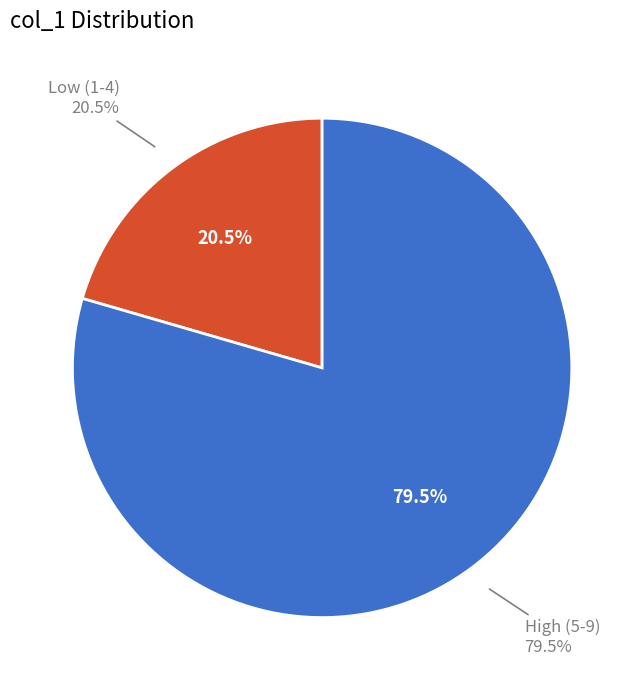

To the nearest percent, what is the combined percentage of 9 and 2?

14%